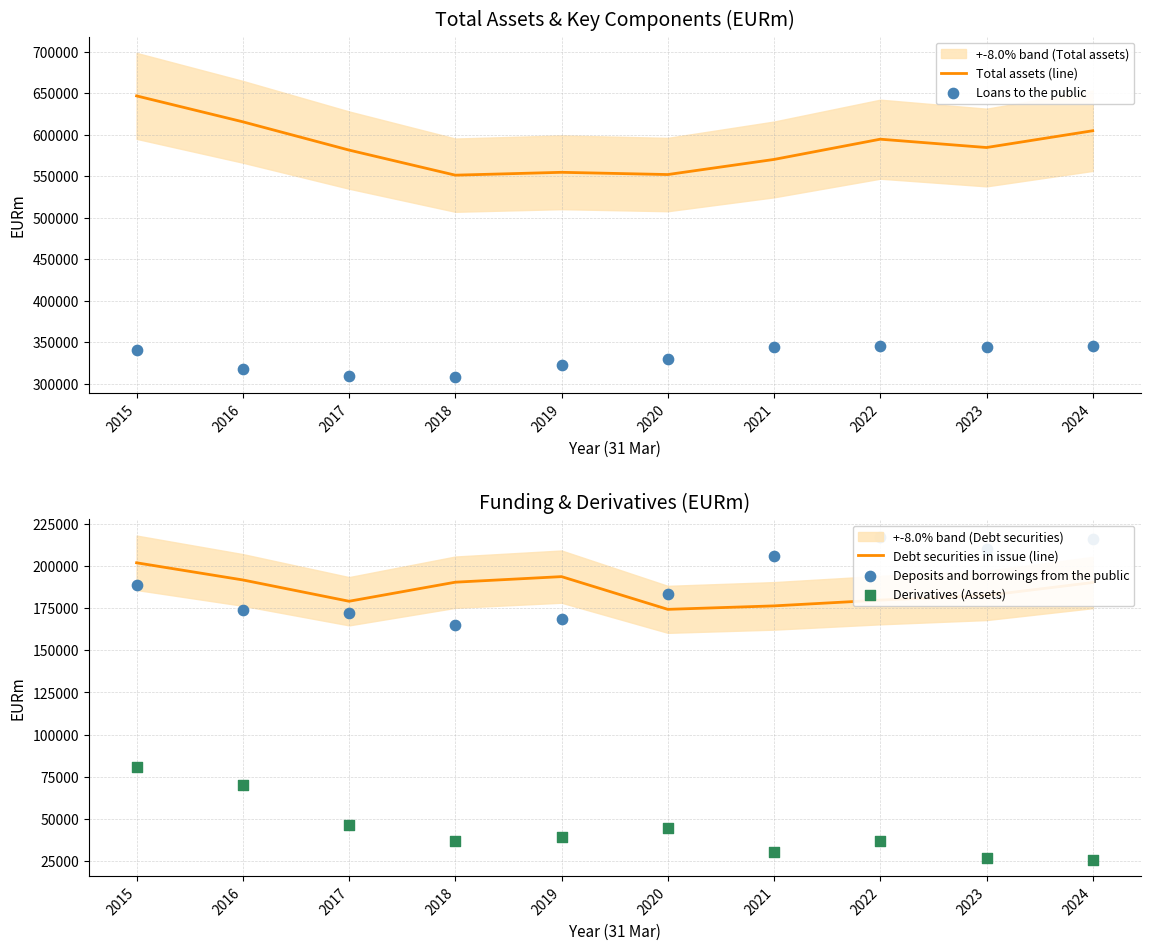

Is the value of Loans to the public at 2024 greater than the value of Debt securities in issue (line) at 2018?

Yes